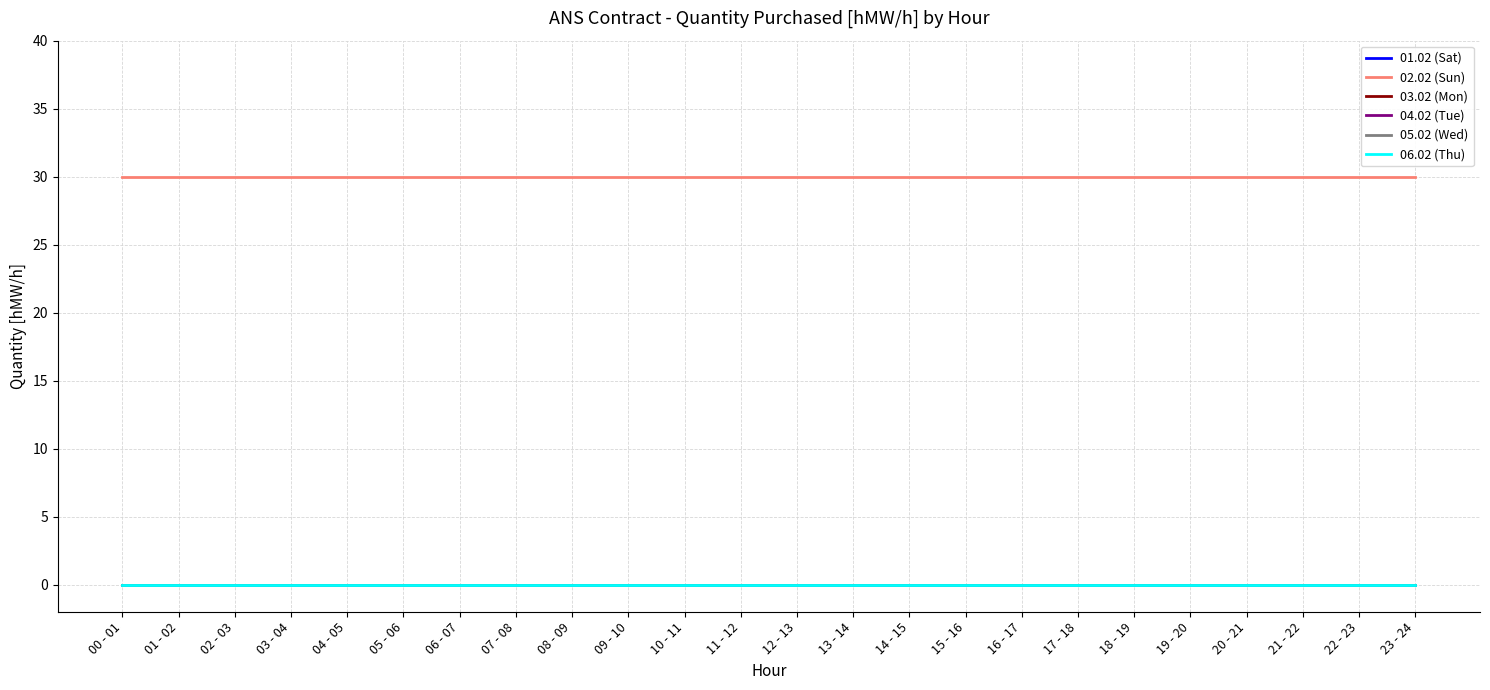

Reading left to right, what are all the values shown in this chart?

01.02 (Sat): 00 - 01=0	01 - 02=0	02 - 03=0	03 - 04=0	04 - 05=0	05 - 06=0	06 - 07=0	07 - 08=0	08 - 09=0	09 - 10=0	10 - 11=0	11 - 12=0	12 - 13=0	13 - 14=0	14 - 15=0	15 - 16=0	16 - 17=0	17 - 18=0	18 - 19=0	19 - 20=0	20 - 21=0	21 - 22=0	22 - 23=0	23 - 24=0
02.02 (Sun): 00 - 01=30	01 - 02=30	02 - 03=30	03 - 04=30	04 - 05=30	05 - 06=30	06 - 07=30	07 - 08=30	08 - 09=30	09 - 10=30	10 - 11=30	11 - 12=30	12 - 13=30	13 - 14=30	14 - 15=30	15 - 16=30	16 - 17=30	17 - 18=30	18 - 19=30	19 - 20=30	20 - 21=30	21 - 22=30	22 - 23=30	23 - 24=30
03.02 (Mon): 00 - 01=0	01 - 02=0	02 - 03=0	03 - 04=0	04 - 05=0	05 - 06=0	06 - 07=0	07 - 08=0	08 - 09=0	09 - 10=0	10 - 11=0	11 - 12=0	12 - 13=0	13 - 14=0	14 - 15=0	15 - 16=0	16 - 17=0	17 - 18=0	18 - 19=0	19 - 20=0	20 - 21=0	21 - 22=0	22 - 23=0	23 - 24=0
04.02 (Tue): 00 - 01=0	01 - 02=0	02 - 03=0	03 - 04=0	04 - 05=0	05 - 06=0	06 - 07=0	07 - 08=0	08 - 09=0	09 - 10=0	10 - 11=0	11 - 12=0	12 - 13=0	13 - 14=0	14 - 15=0	15 - 16=0	16 - 17=0	17 - 18=0	18 - 19=0	19 - 20=0	20 - 21=0	21 - 22=0	22 - 23=0	23 - 24=0
05.02 (Wed): 00 - 01=0	01 - 02=0	02 - 03=0	03 - 04=0	04 - 05=0	05 - 06=0	06 - 07=0	07 - 08=0	08 - 09=0	09 - 10=0	10 - 11=0	11 - 12=0	12 - 13=0	13 - 14=0	14 - 15=0	15 - 16=0	16 - 17=0	17 - 18=0	18 - 19=0	19 - 20=0	20 - 21=0	21 - 22=0	22 - 23=0	23 - 24=0
06.02 (Thu): 00 - 01=0	01 - 02=0	02 - 03=0	03 - 04=0	04 - 05=0	05 - 06=0	06 - 07=0	07 - 08=0	08 - 09=0	09 - 10=0	10 - 11=0	11 - 12=0	12 - 13=0	13 - 14=0	14 - 15=0	15 - 16=0	16 - 17=0	17 - 18=0	18 - 19=0	19 - 20=0	20 - 21=0	21 - 22=0	22 - 23=0	23 - 24=0